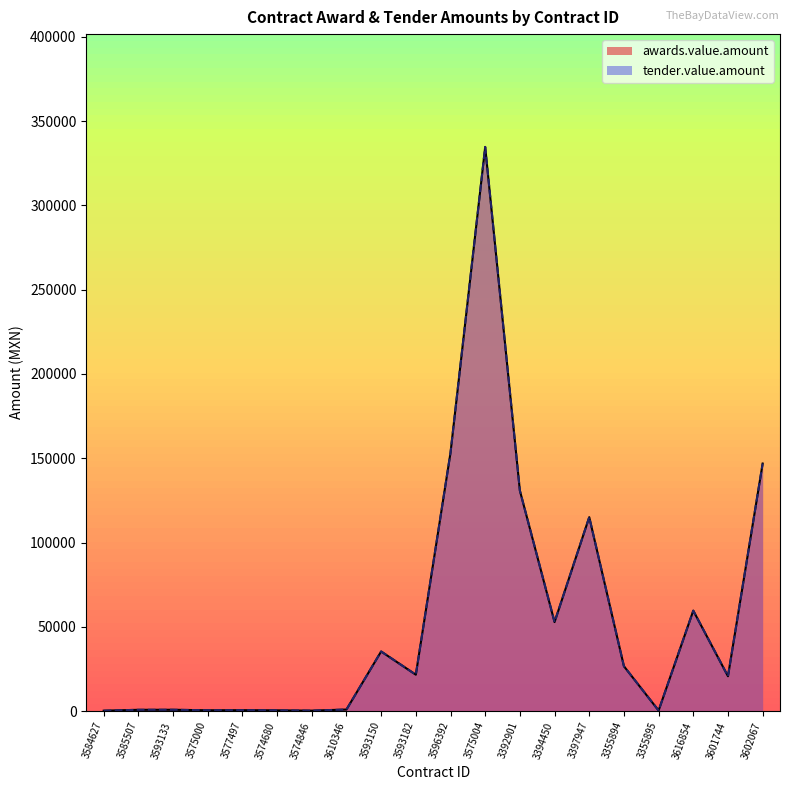

List the labels in order of awards.value.amount value, largest first.

3575004, 3596392, 3602067, 3392901, 3397947, 3616854, 3394450, 3593150, 3355894, 3593182, 3601744, 3610346, 3593133, 3585507, 3577497, 3575000, 3574680, 3355895, 3574846, 3584627